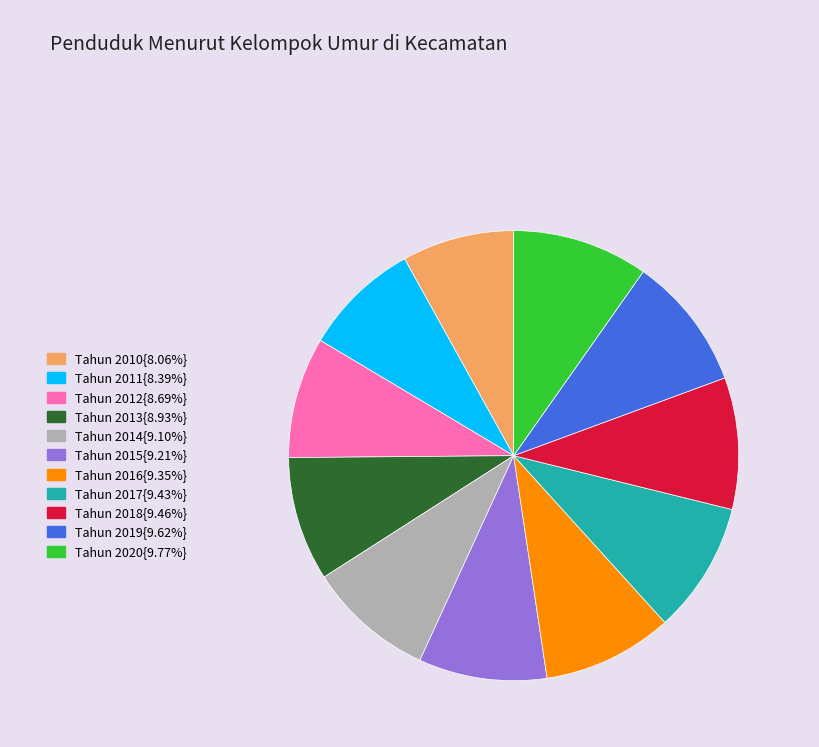

Combined, do Tahun 2015{9.21%} and Tahun 2016{9.35%} account for over 50%?

No